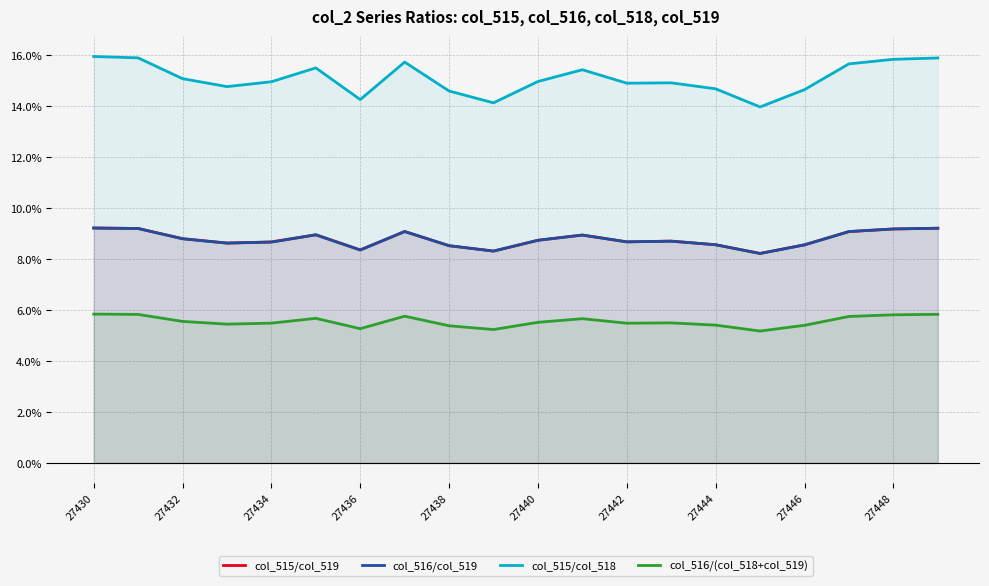

Does the chart display data point markers on the line(s)?

No